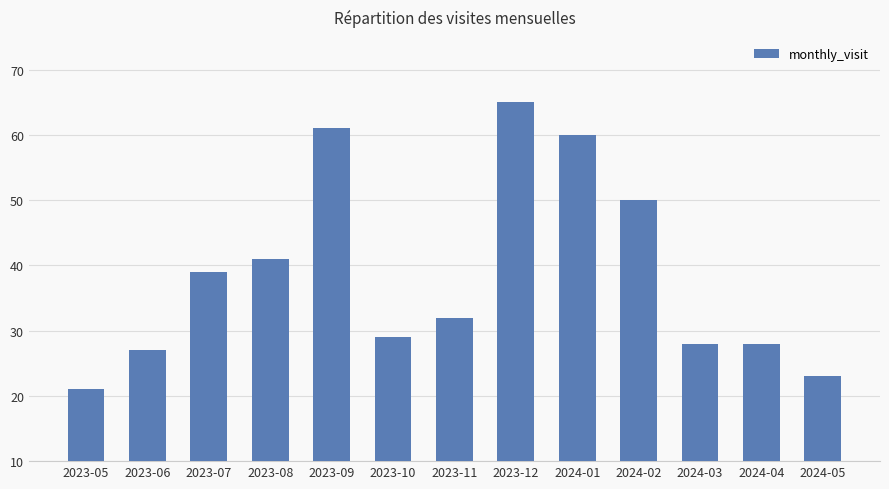

Reading left to right, list all the values displayed in this chart.

2023-05=21	2023-06=27	2023-07=39	2023-08=41	2023-09=61	2023-10=29	2023-11=32	2023-12=65	2024-01=60	2024-02=50	2024-03=28	2024-04=28	2024-05=23